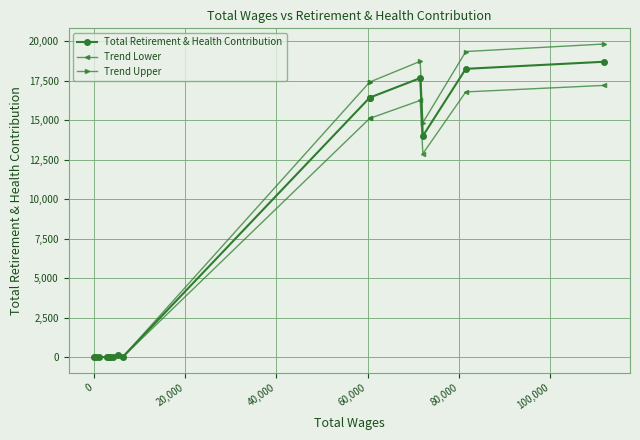

Which series has the largest total across all categories?

Trend Upper